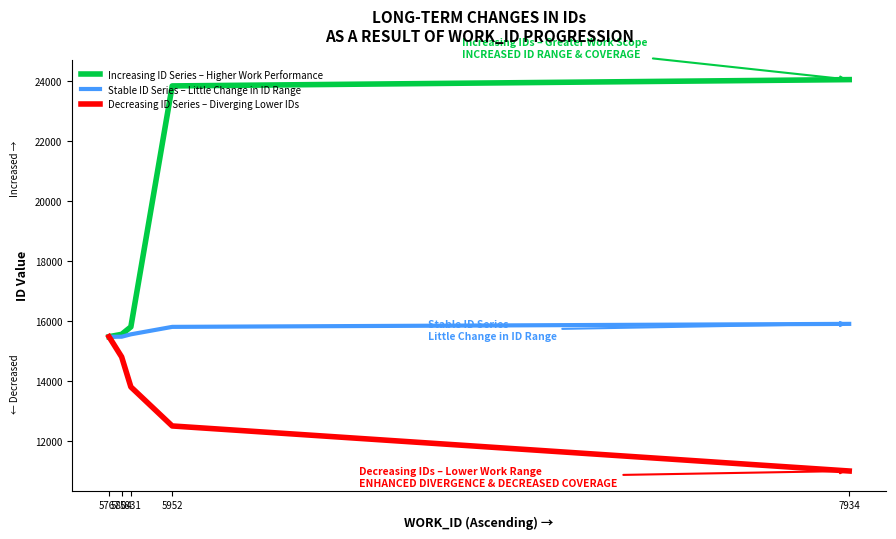

Is it true that Increasing ID Series – Higher Work Performance equals 15800 at 5831?

True